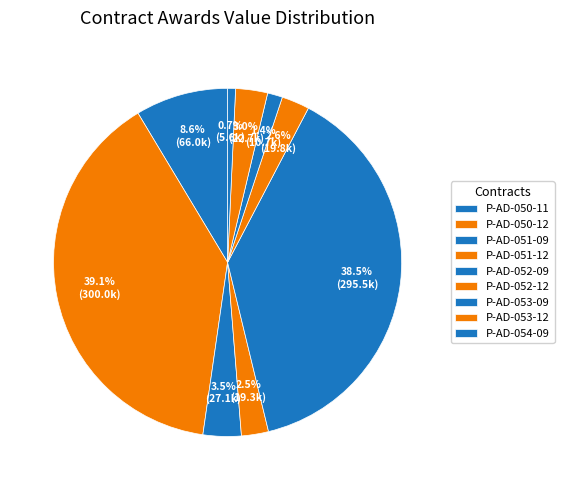

To the nearest percent, what is the difference between the largest and smallest slice percentages?

38%